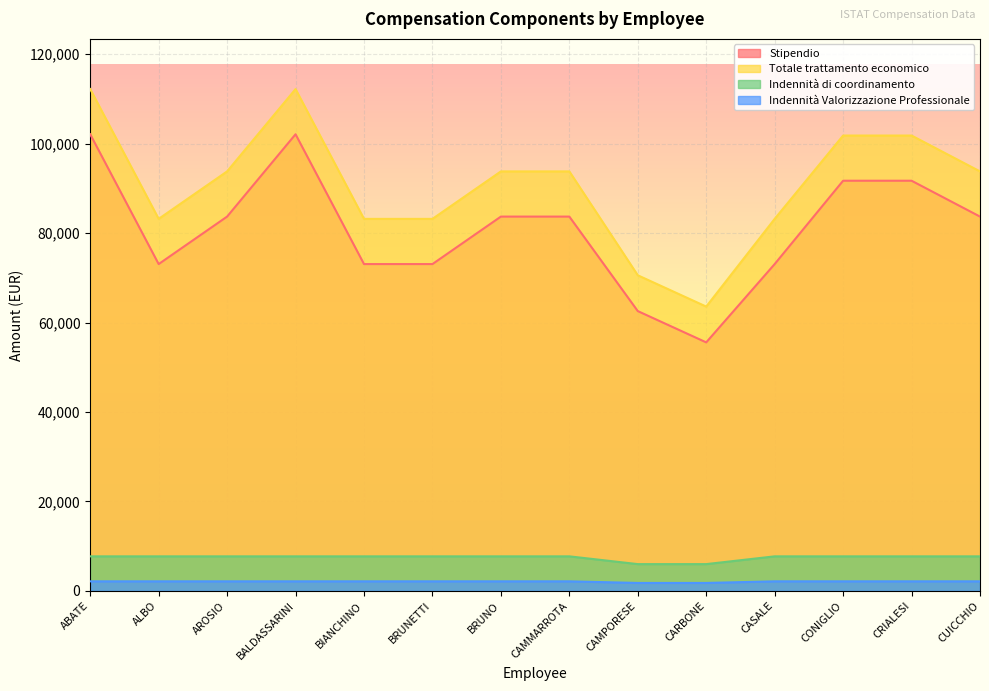

Read the Totale trattamento economico value at CAMPORESE.

70573.8